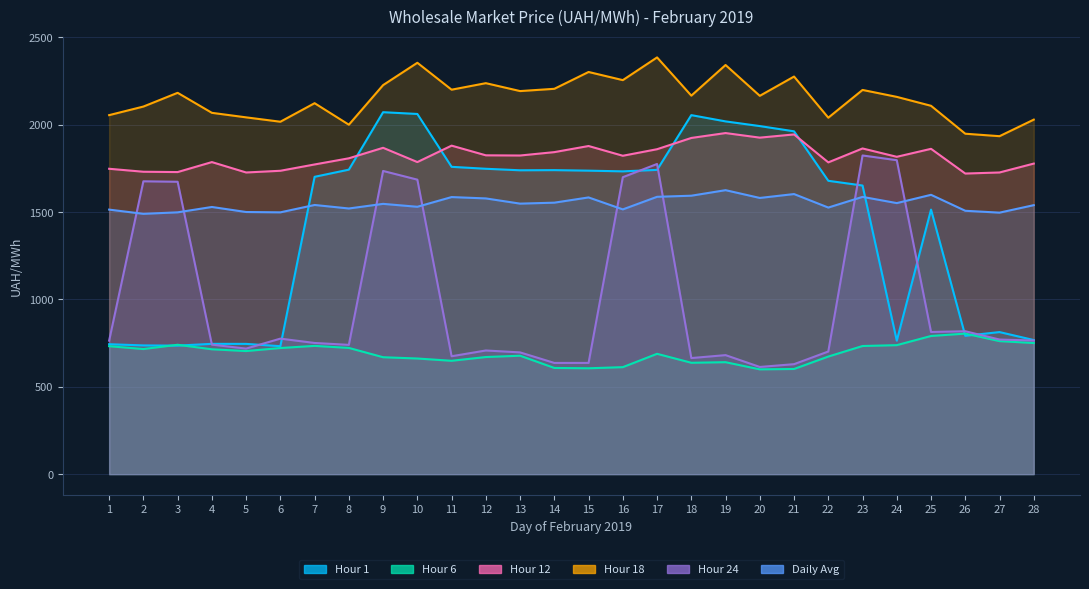

Reading left to right, what are all the values shown in this chart?

Hour 1: 743.4	736.4	735.4	745.4	745.2	732.0	1701.1	1742.2	2070.9	2060.8	1758.3	1747.2	1738.5	1739.4	1736.4	1732.4	1740.8	2054.1	2018.2	1991.5	1961.5	1678.4	1651.3	763.6	1513.5	791.5	812.8	767.2
Hour 6: 732.0	715.7	740.2	714.3	704.2	721.5	733.9	722.2	668.9	661.5	648.5	670.0	677.6	607.5	605.7	612.1	688.5	637.2	640.5	599.5	601.7	672.7	733.1	738.0	790.5	804.1	761.0	750.2
Hour 12: 1747.2	1730.2	1728.3	1785.4	1726.0	1735.7	1771.9	1807.1	1867.2	1785.5	1879.5	1824.2	1823.1	1842.4	1877.4	1821.6	1859.1	1923.5	1951.5	1925.3	1943.7	1783.8	1863.4	1815.6	1861.3	1719.9	1726.0	1776.9
Hour 18: 2054.1	2103.1	2181.8	2067.3	2041.4	2016.3	2122.4	1999.3	2225.9	2353.7	2199.7	2237.0	2191.7	2204.7	2301.0	2254.4	2384.3	2165.6	2340.9	2164.6	2274.9	2039.4	2198.2	2158.6	2107.5	1947.8	1933.6	2028.3
Hour 24: 763.6	1675.5	1672.8	740.9	718.2	775.3	750.5	739.7	1734.7	1684.9	674.5	707.5	696.5	636.2	636.3	1698.9	1774.6	664.1	680.9	613.2	629.1	701.6	1823.3	1796.2	813.3	817.6	770.1	764.4
Daily Avg: 1513.5	1489.4	1497.9	1528.6	1499.8	1497.9	1540.0	1519.9	1546.4	1529.7	1585.3	1577.5	1547.7	1553.2	1583.2	1514.7	1586.8	1593.1	1624.8	1580.2	1602.5	1525.3	1586.3	1550.8	1598.2	1506.9	1496.1	1539.0